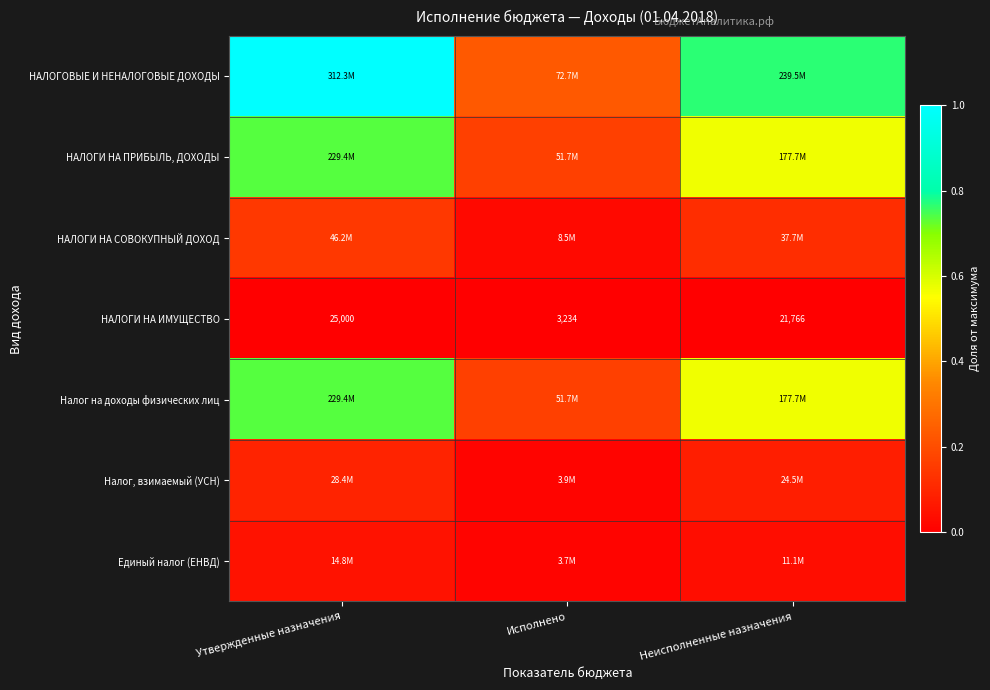

Where is НАЛОГИ НА ИМУЩЕСТВО nearest to the value 14117?

Неисполненные назначения